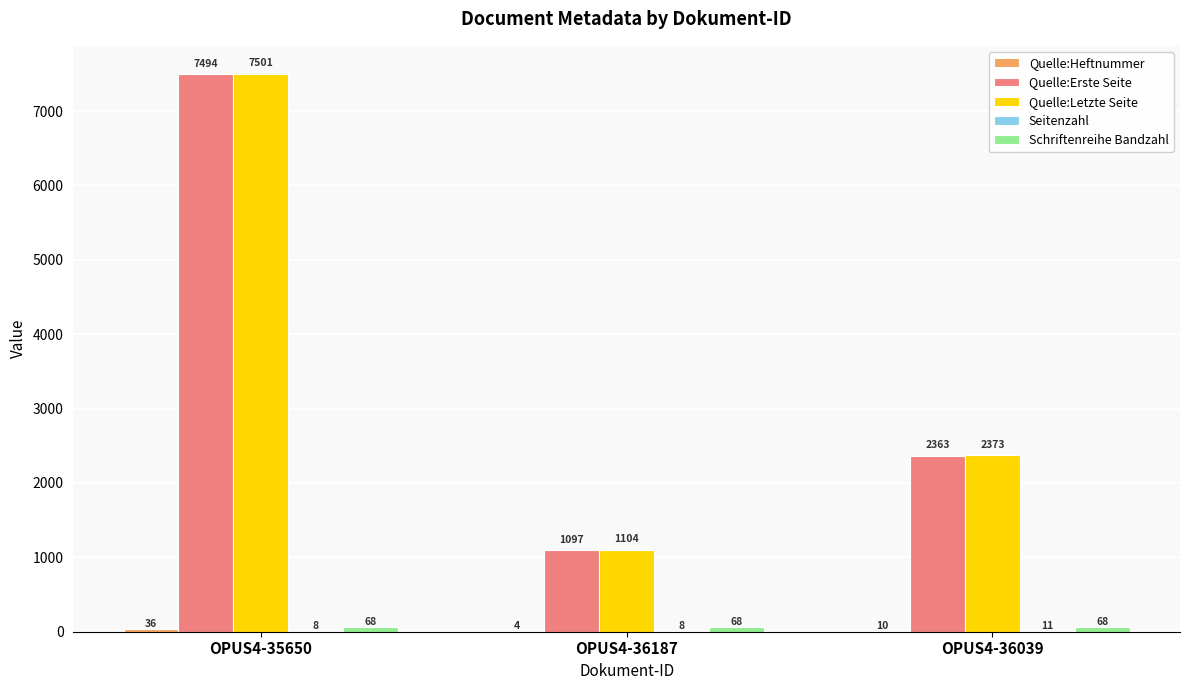

Is it true that Quelle:Erste Seite equals 477 at OPUS4-36187?

False